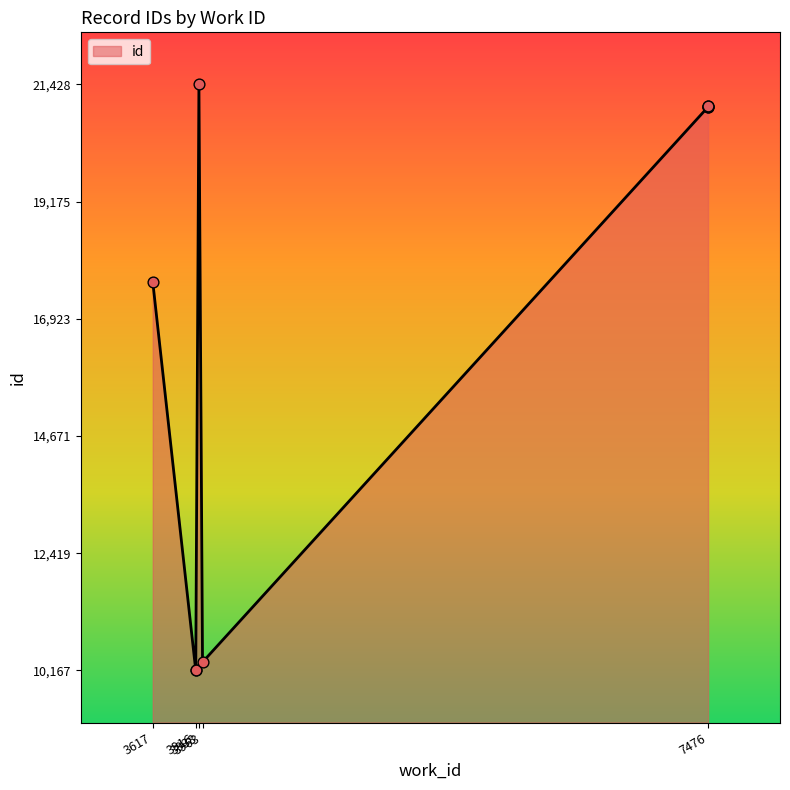

What is the change in value from 3916 to 3938?

+11261